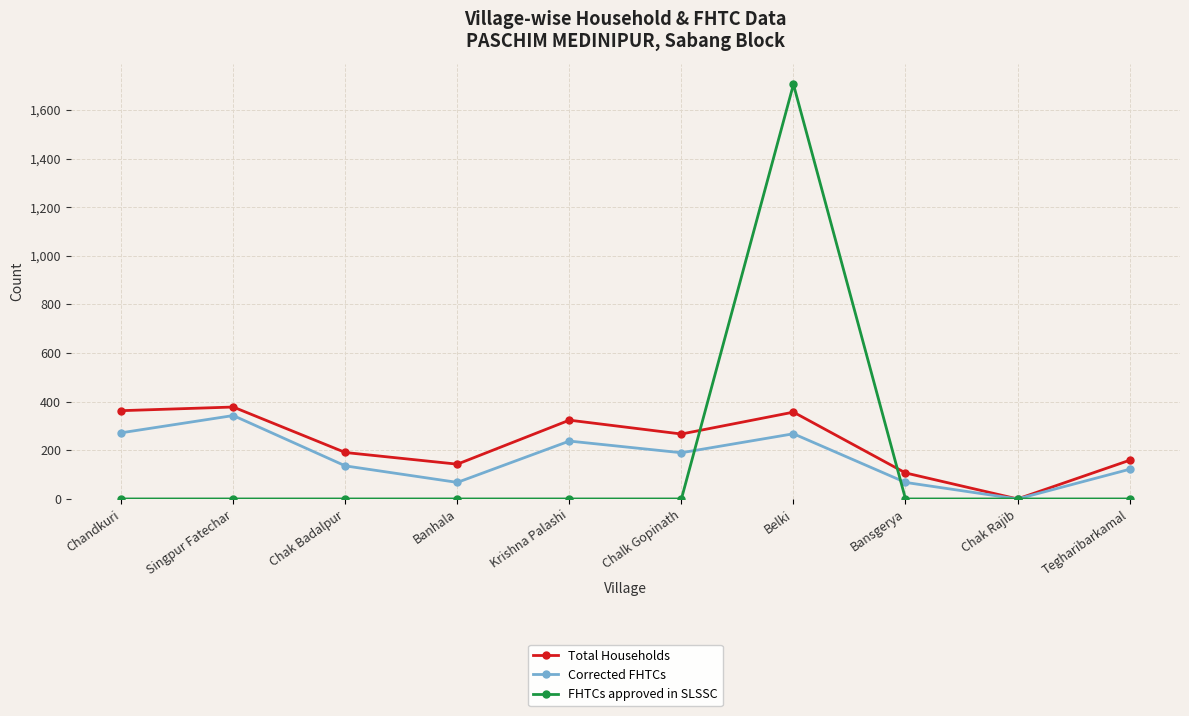

At which category does Total Households reach its first local valley?

Banhala